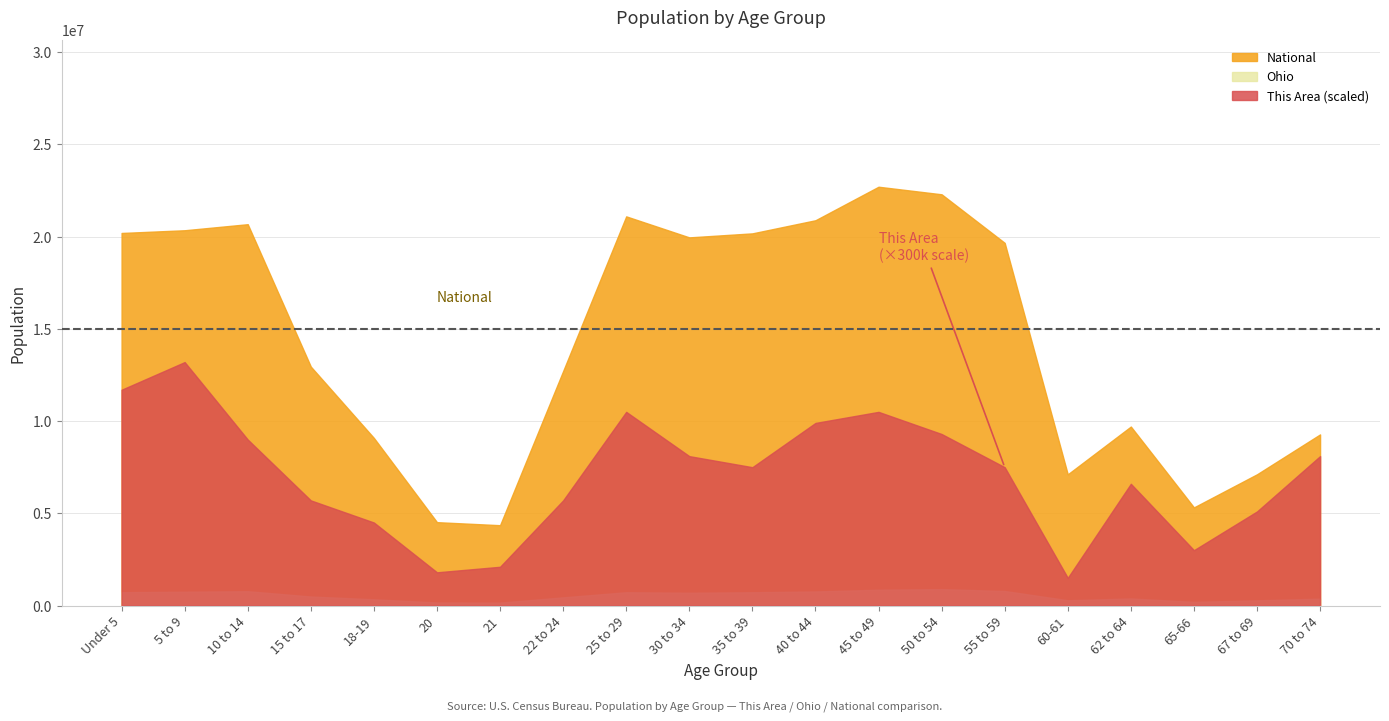

Reading right to left, what are all the values shown in this chart?

This Area: 70 to 74=27	67 to 69=17	65-66=10	62 to 64=22	60-61=5	55 to 59=25	50 to 54=31	45 to 49=35	40 to 44=33	35 to 39=25	30 to 34=27	25 to 29=35	22 to 24=19	21=7	20=6	18-19=15	15 to 17=19	10 to 14=30	5 to 9=44	Under 5=39
Ohio: 70 to 74=371370	67 to 69=280531	65-66=198333	62 to 64=381006	60-61=284403	55 to 59=786857	50 to 54=887057	45 to 49=855134	40 to 44=761369	35 to 39=718462	30 to 34=691329	25 to 29=718630	22 to 24=442085	21=157045	20=163986	18-19=336375	15 to 17=487307	10 to 14=774699	5 to 9=747889	Under 5=720856
National: 70 to 74=9278166	67 to 69=7115361	65-66=5319902	62 to 64=9704197	60-61=7113727	55 to 59=19664805	50 to 54=22298125	45 to 49=22708591	40 to 44=20890964	35 to 39=20179642	30 to 34=19962099	25 to 29=21101849	22 to 24=12712576	21=4354294	20=4519129	18-19=9086089	15 to 17=12954254	10 to 14=20677194	5 to 9=20348657	Under 5=20201362